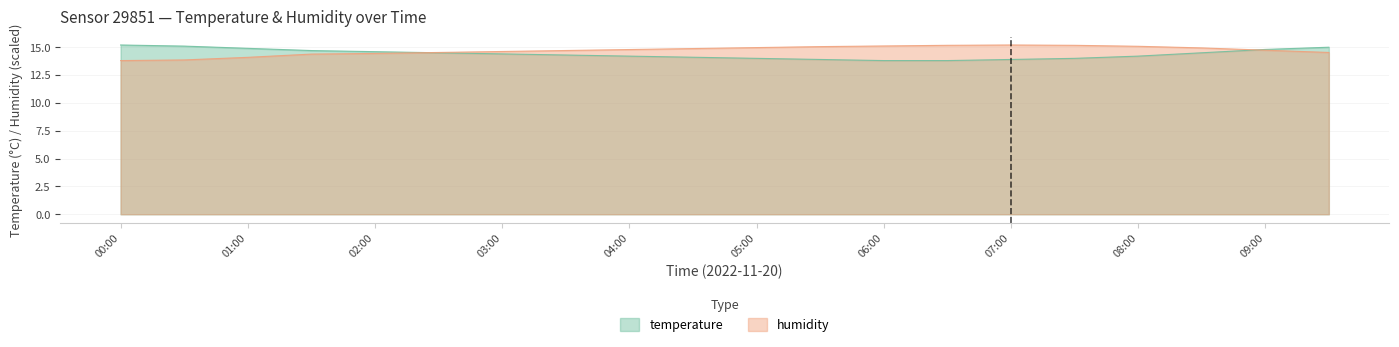

Reading right to left, list all the values displayed in this chart.

temperature: 09:30=15.0	09:00=14.8	08:30=14.5	08:00=14.2	07:30=14.0	07:00=13.9	06:30=13.8	06:00=13.8	05:30=13.9	05:00=14.0	04:30=14.1	04:00=14.2	03:30=14.3	03:00=14.4	02:30=14.5	02:00=14.6	01:30=14.7	01:00=14.9	00:30=15.1	00:00=15.2
humidity: 09:30=14.5	09:00=14.7	08:30=14.9	08:00=15.1	07:30=15.2	07:00=15.2	06:30=15.2	06:00=15.1	05:30=15.1	05:00=15.0	04:30=14.9	04:00=14.8	03:30=14.7	03:00=14.6	02:30=14.5	02:00=14.4	01:30=14.4	01:00=14.1	00:30=13.9	00:00=13.8